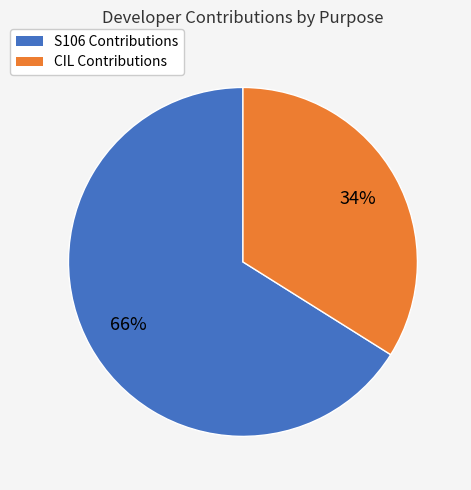

Does any single category account for the majority?

Yes